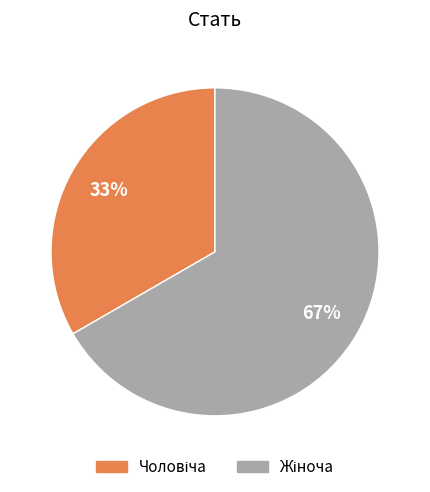

Does any single category account for the majority?

Yes